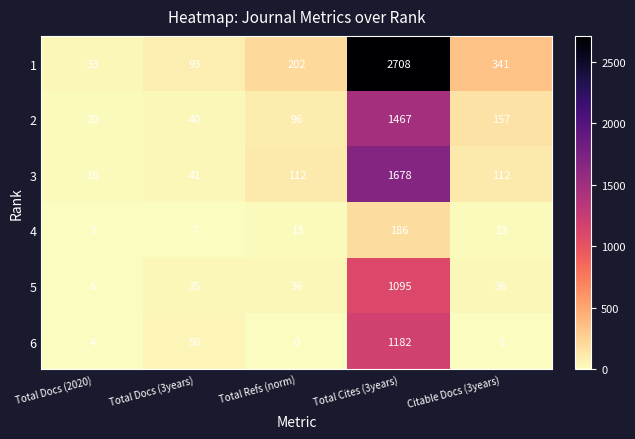

What is the difference between the maximum and minimum values in the 3 series?

1662